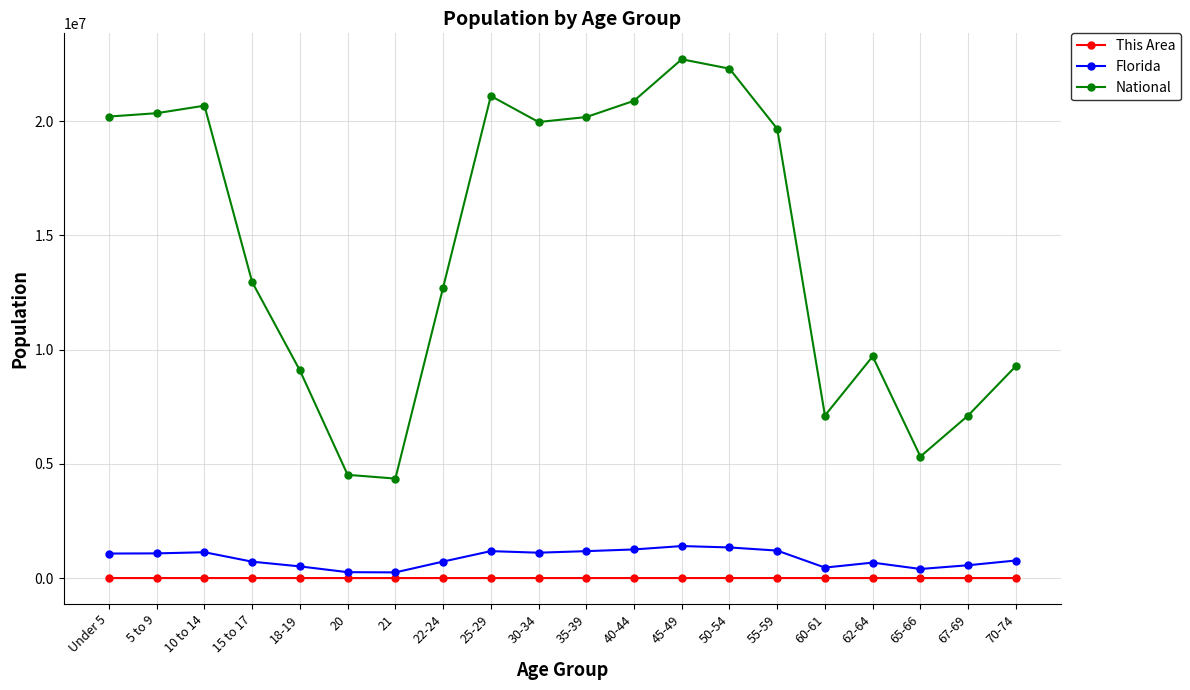

At which label does National first exceed 19664805?

Under 5